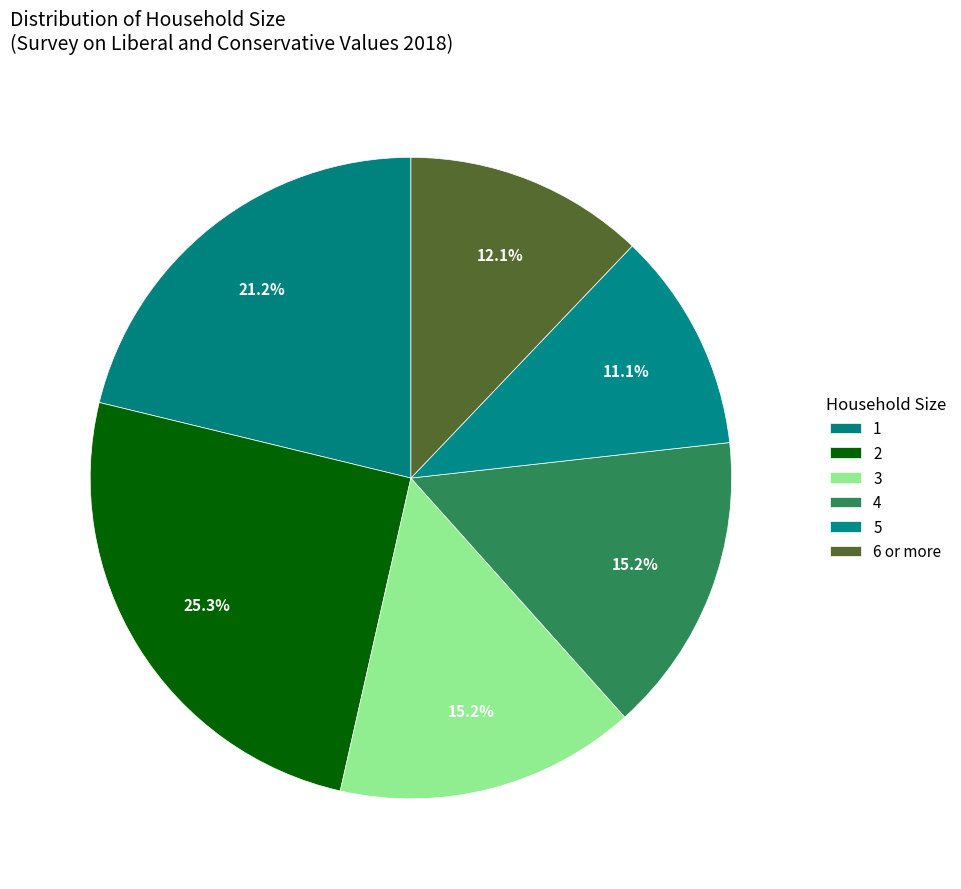

To the nearest percent, what is the average slice percentage?

17%